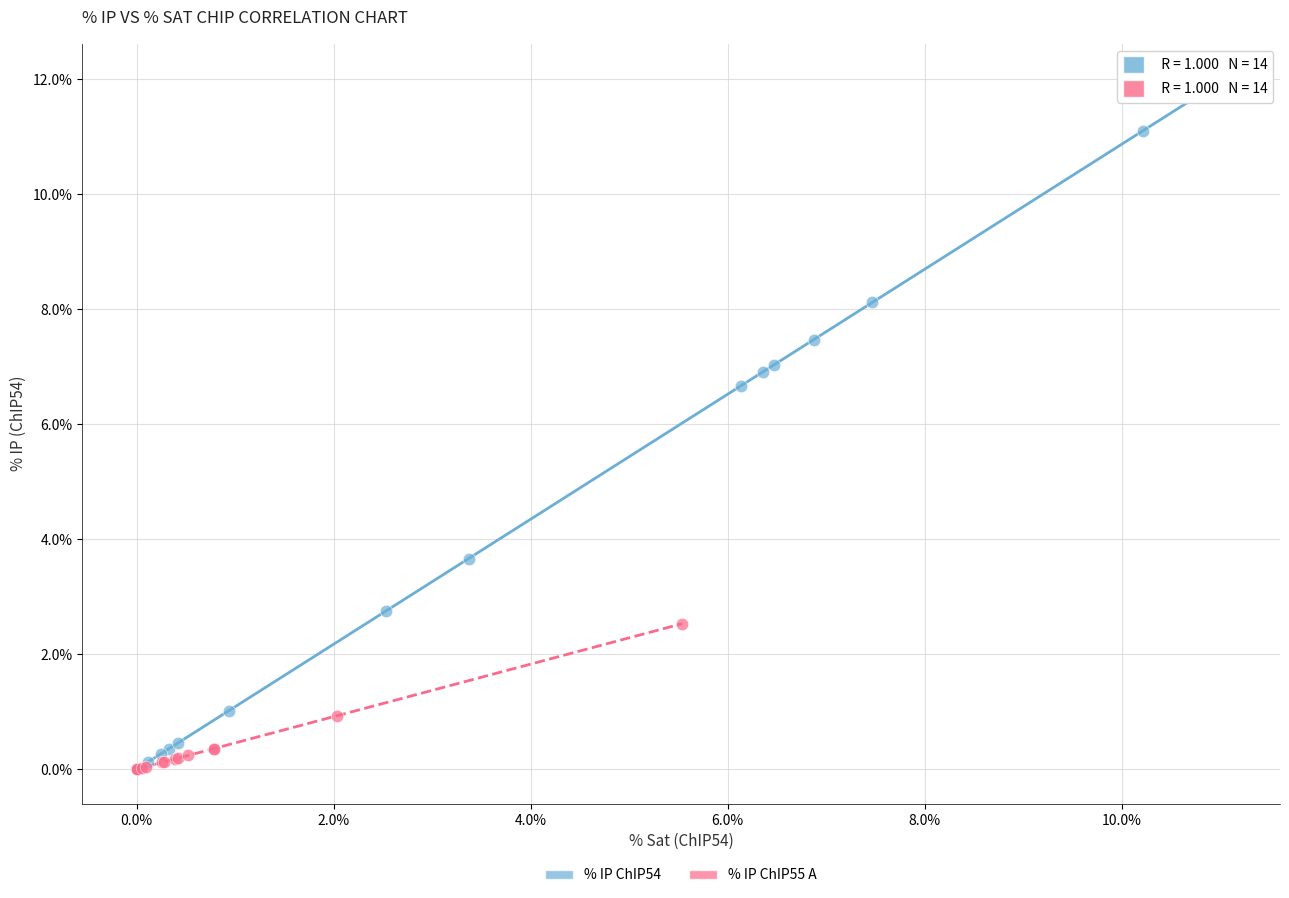

Which series has the largest Y range (max minus min)?

% IP ChIP54